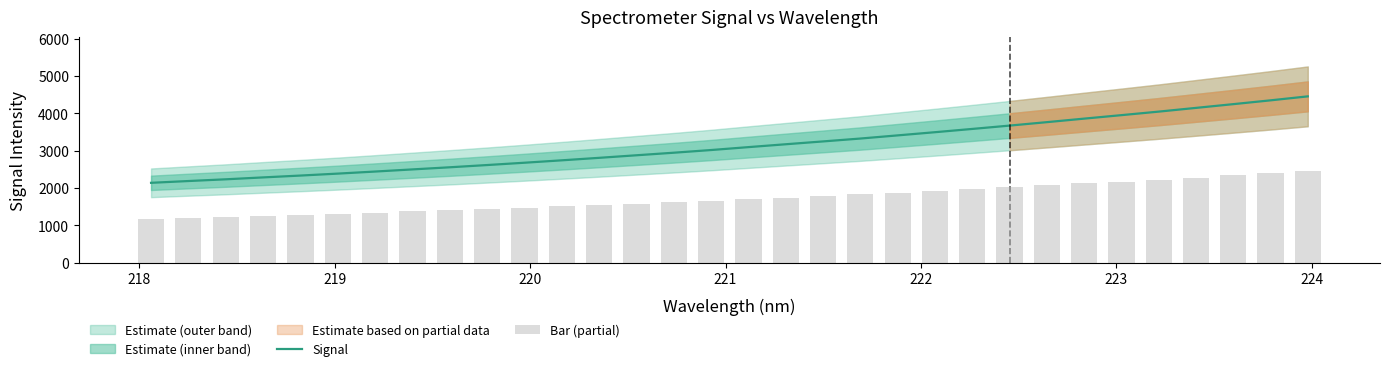

What is the difference between the maximum and minimum values in the Bar (partial) series?

1274.7